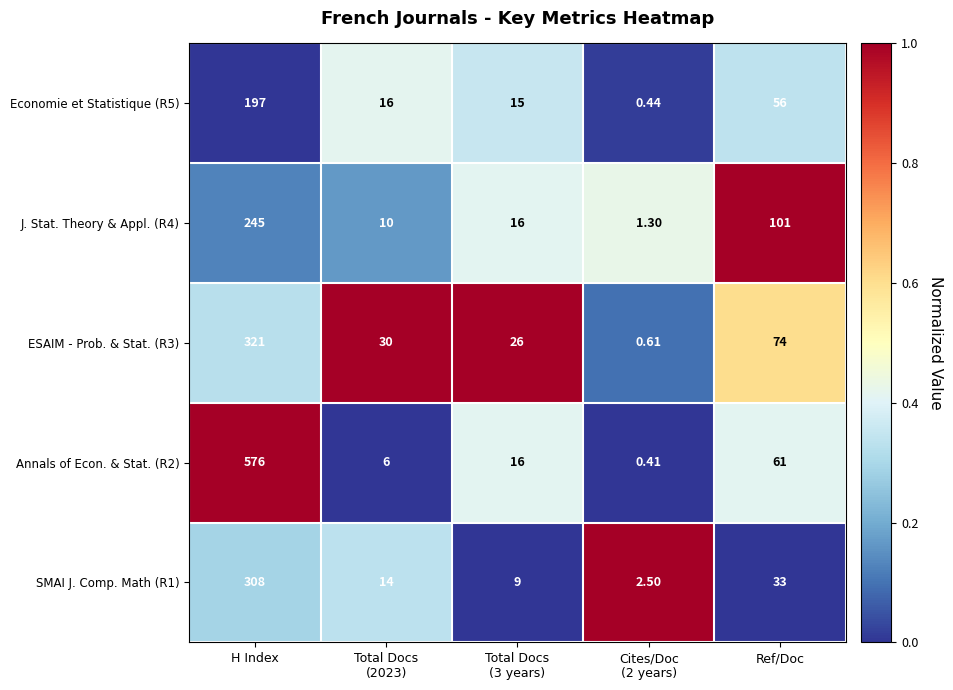

At which label does ESAIM - Prob. & Stat. (R3) first exceed 30?

H Index